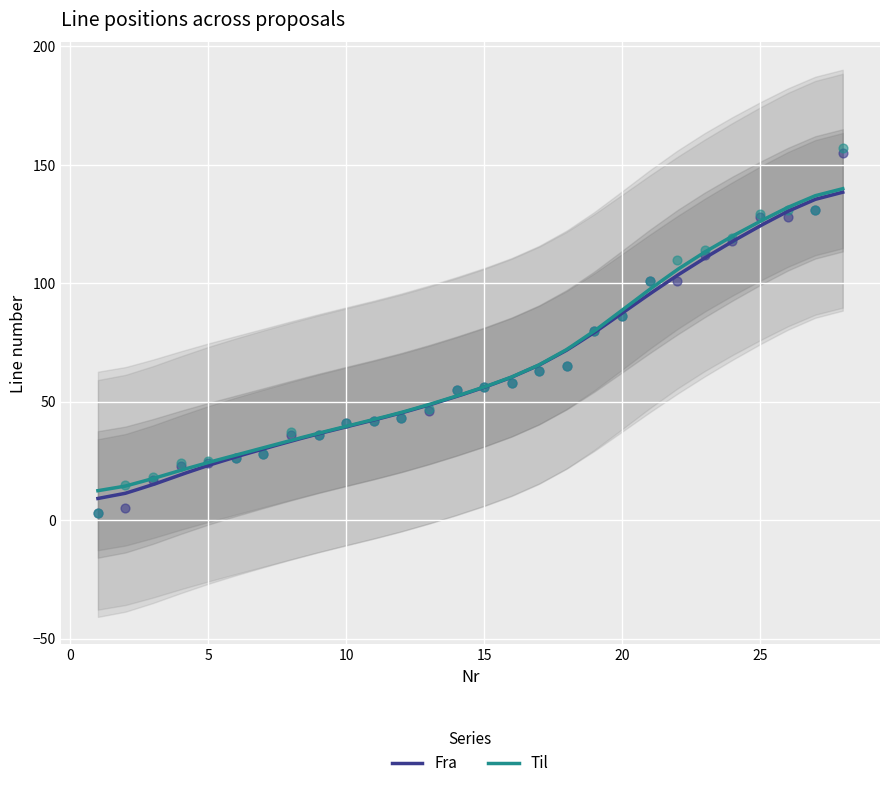

What is the total value across all series at 8?

73